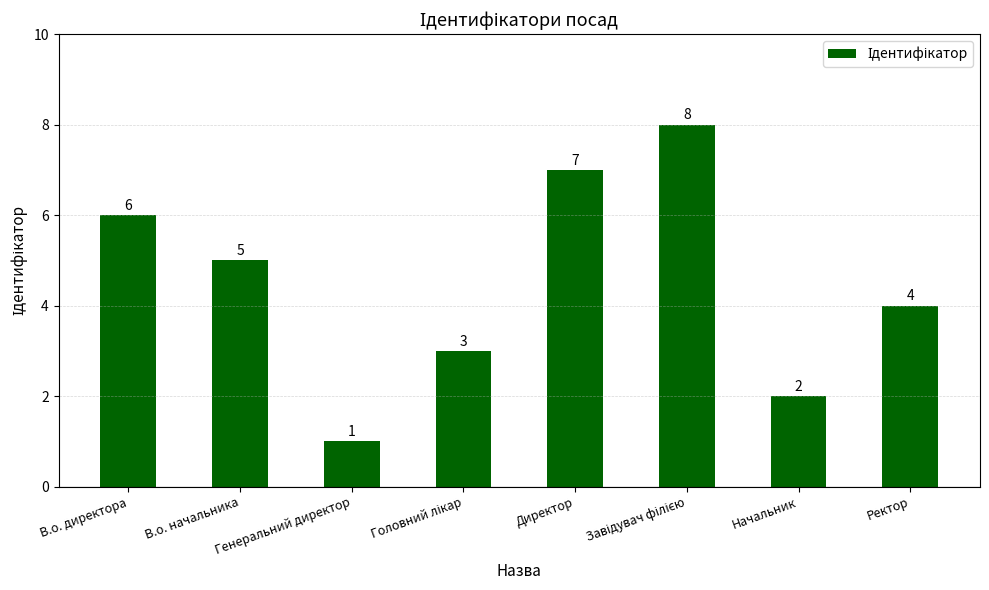

What is the approximate value at В.о. начальника?

5